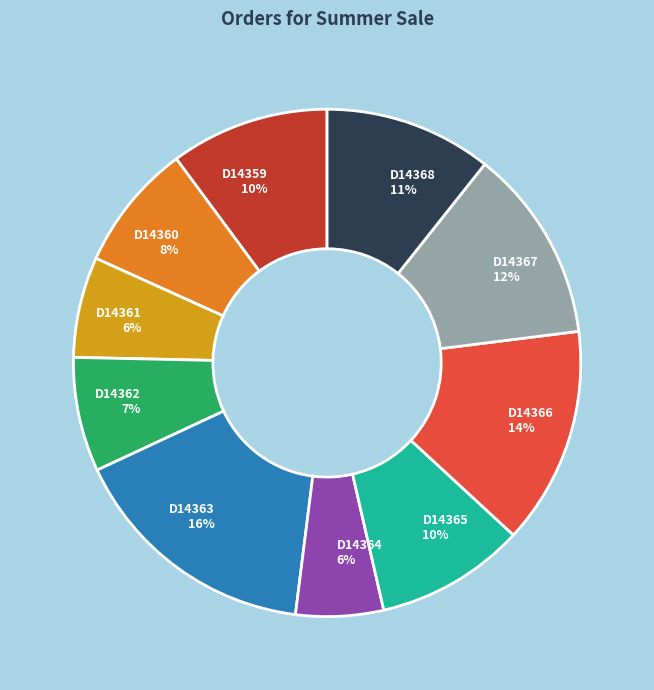

To the nearest percent, what percentage of the pie is D14366?

14%